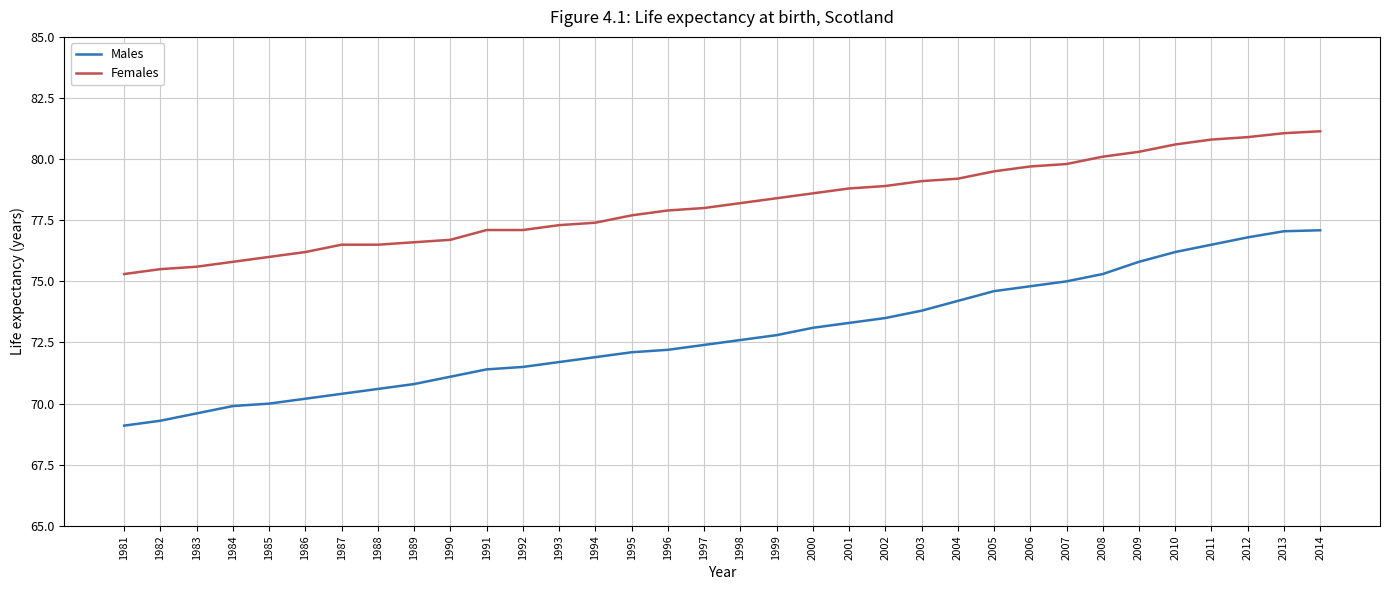

What is the sum of all Females values?

2658.3